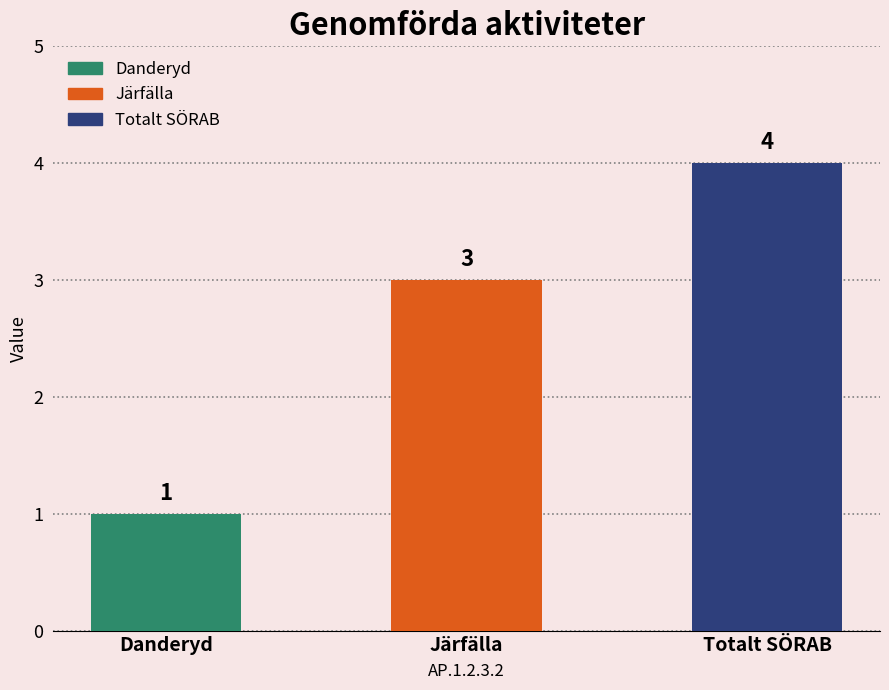

Which label corresponds to the largest value in the chart?

Totalt SÖRAB